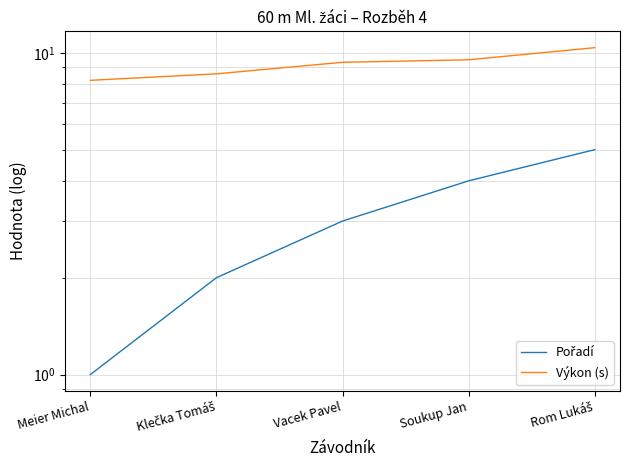

At which label does Pořadí first exceed 3?

Soukup Jan